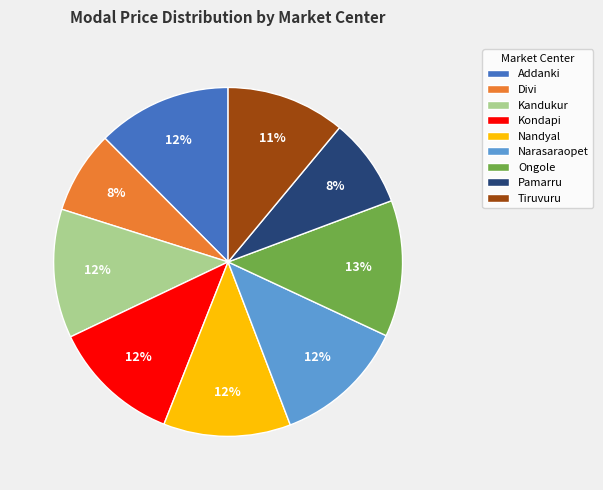

To the nearest percent, what percentage of the pie is Nandyal?

12%